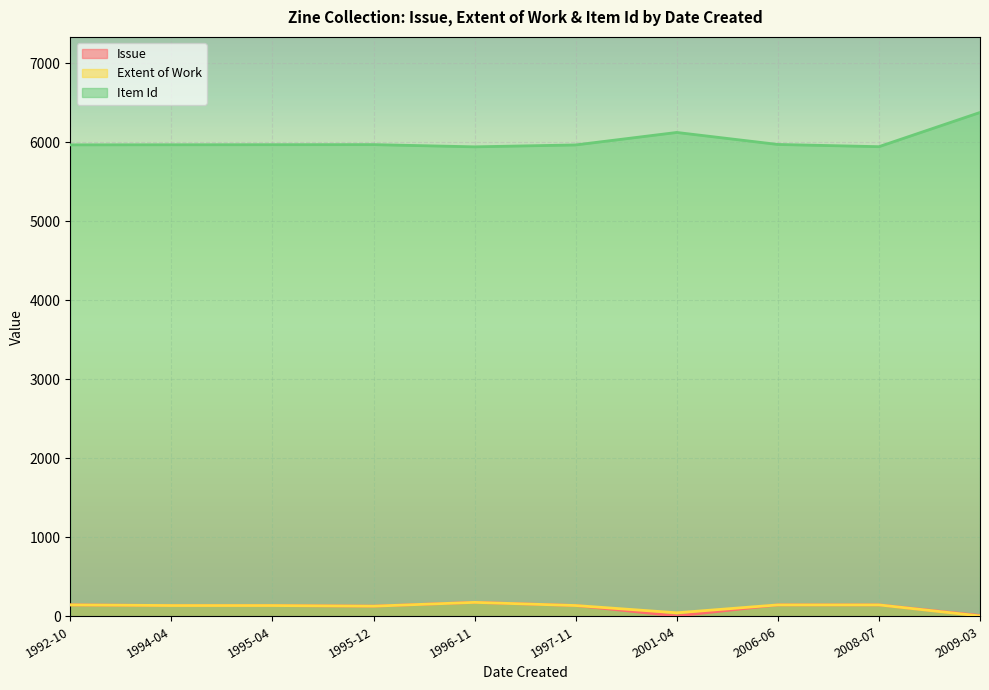

True or false: Item Id has more than 1 points higher than both neighbors.

False